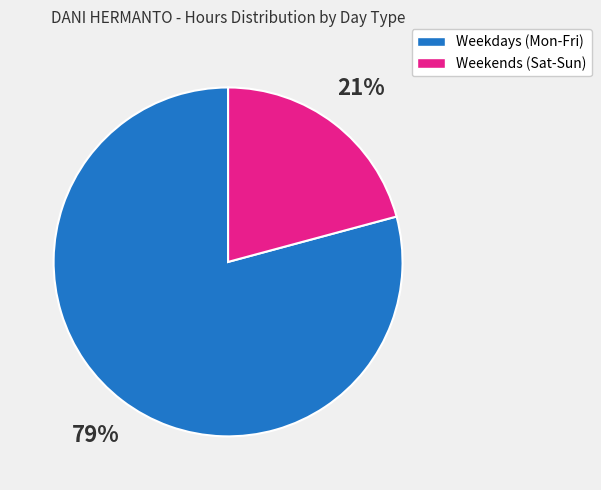

To the nearest percent, what is the average slice percentage?

50%